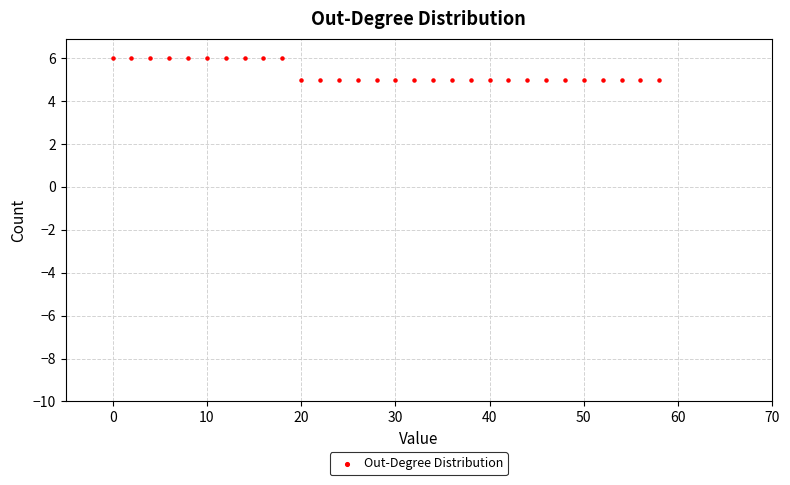

What is the range of X values (max minus min)?

58